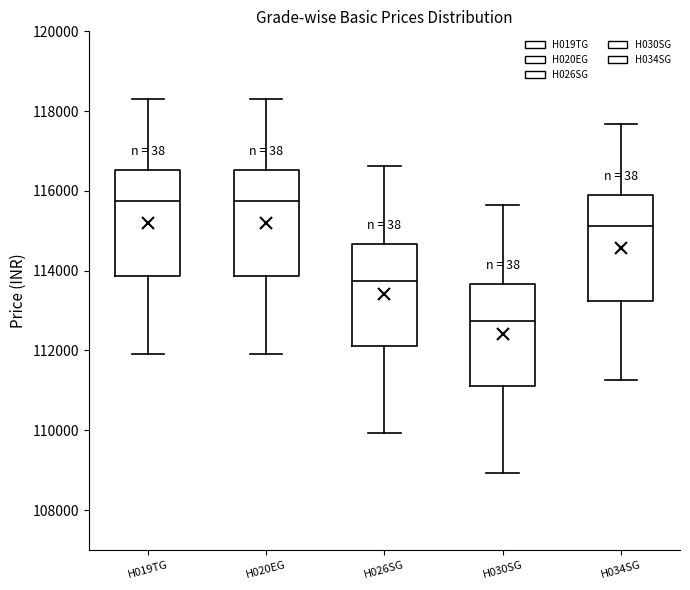

Reading left to right, transcribe this box plot: for each box, give where its median line is, the range the box spans, and where its two whiskers end, as read against the y-axis. The values are not printed on the chart, so give them approximately, as read against the axis.

H019TG: median 115800, box 113800 to 116600, whiskers 112000 to 118400
H020EG: median 115800, box 113800 to 116600, whiskers 112000 to 118400
H026SG: median 113800, box 112200 to 114600, whiskers 110000 to 116600
H030SG: median 112800, box 111200 to 113600, whiskers 109000 to 115600
H034SG: median 115200, box 113200 to 115800, whiskers 111200 to 117600